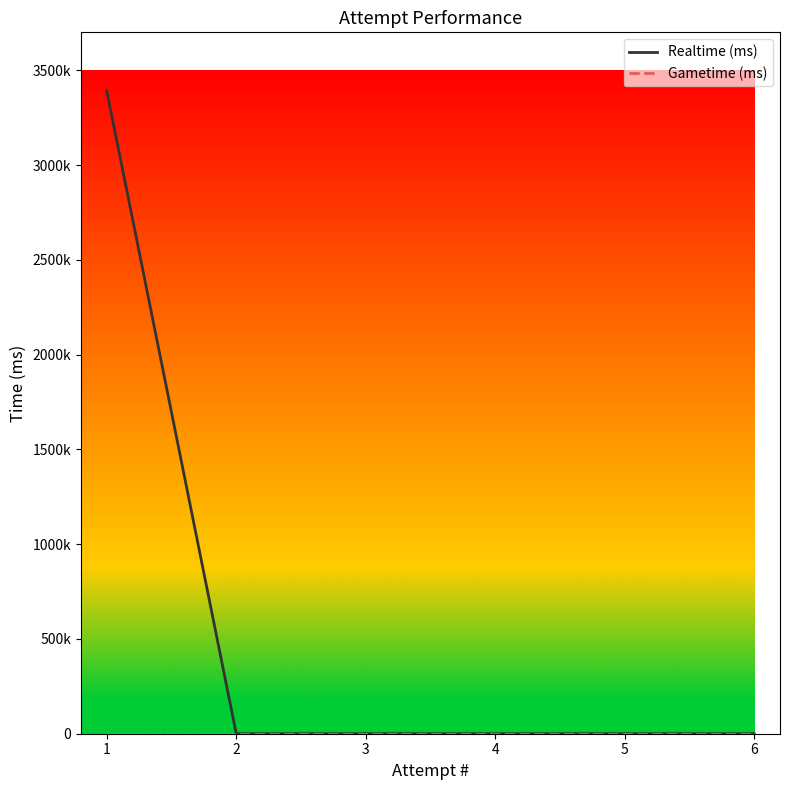

Is this an area chart (filled region under the line)?

No